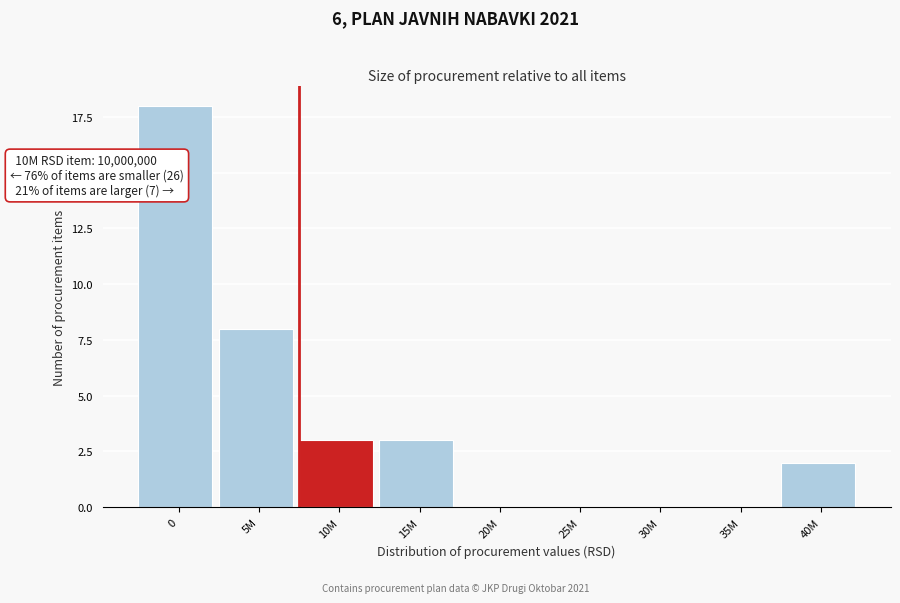

Reading left to right, transcribe all the data shown in this chart.

0=18	5M=8	10M=3	15M=3	20M=0	25M=0	30M=0	35M=0	40M=2